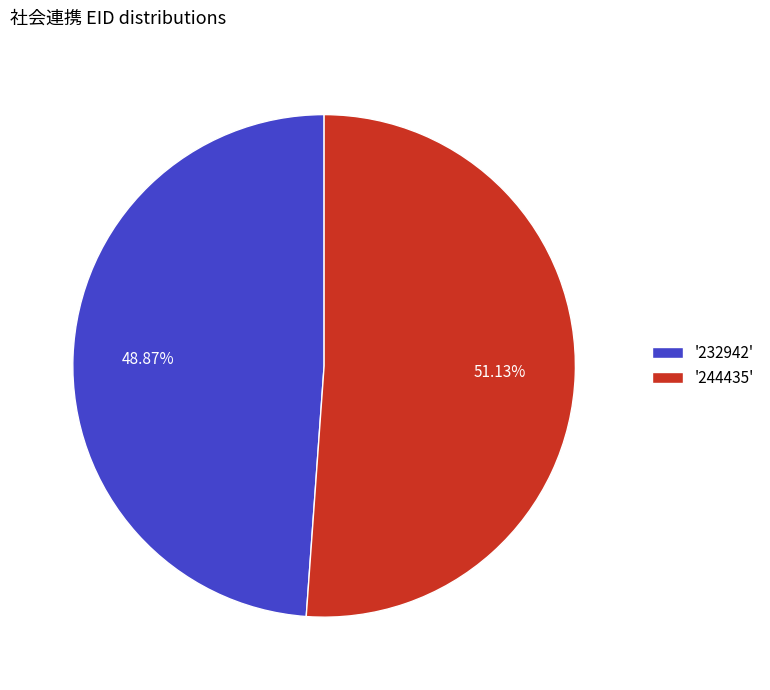

Does any single category account for the majority?

Yes